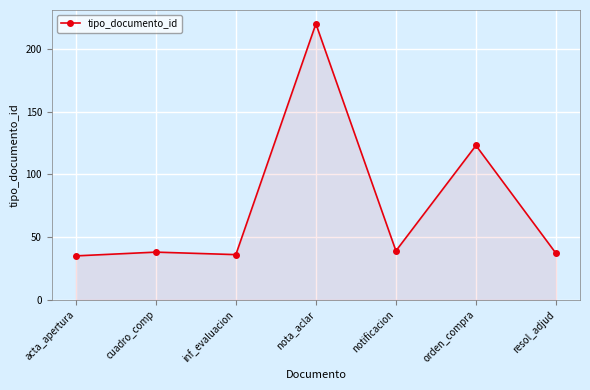

How many lines are shown in the chart?

1